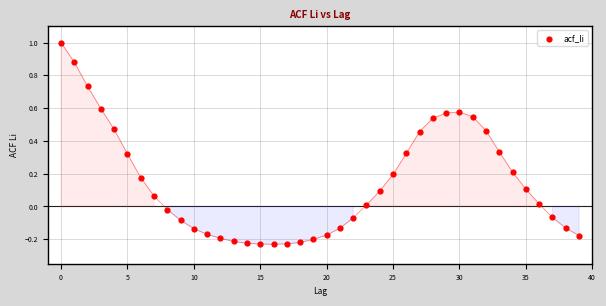

What is the range of Y values (max minus min)?

1.2